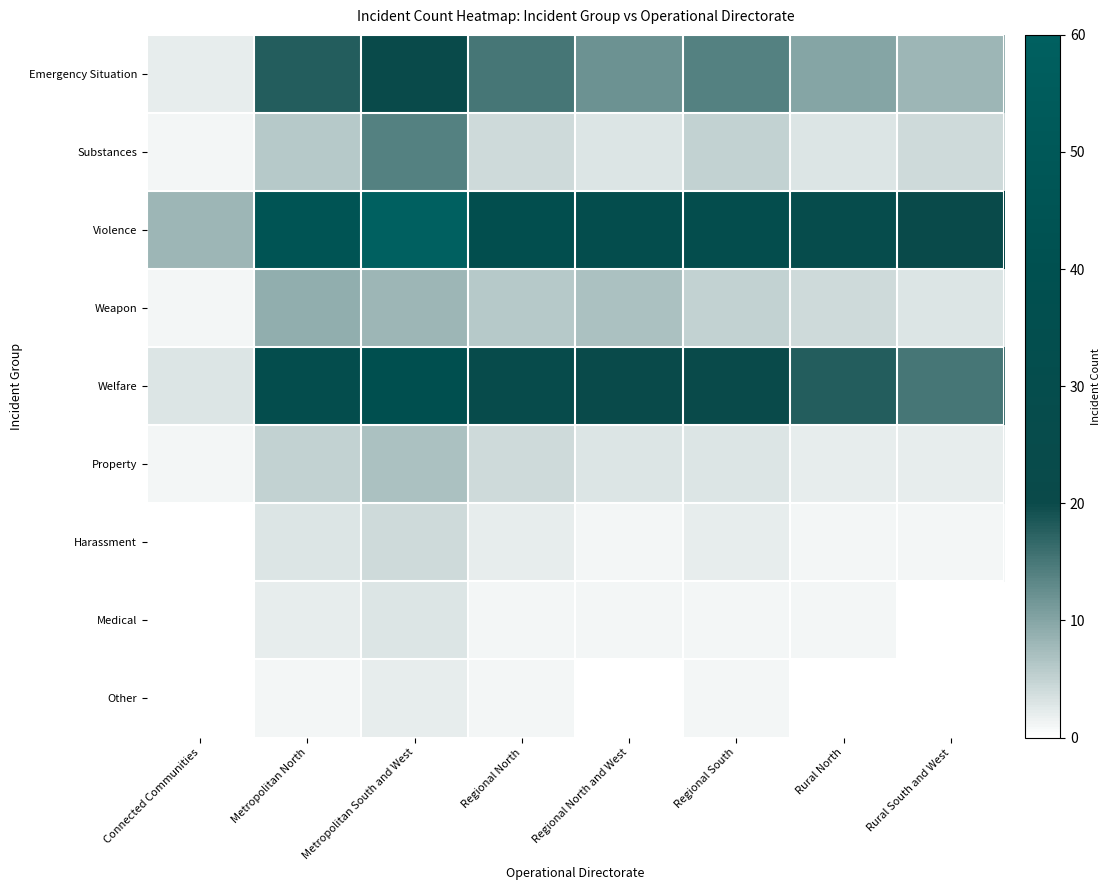

Which series has the largest total across all categories?

Violence